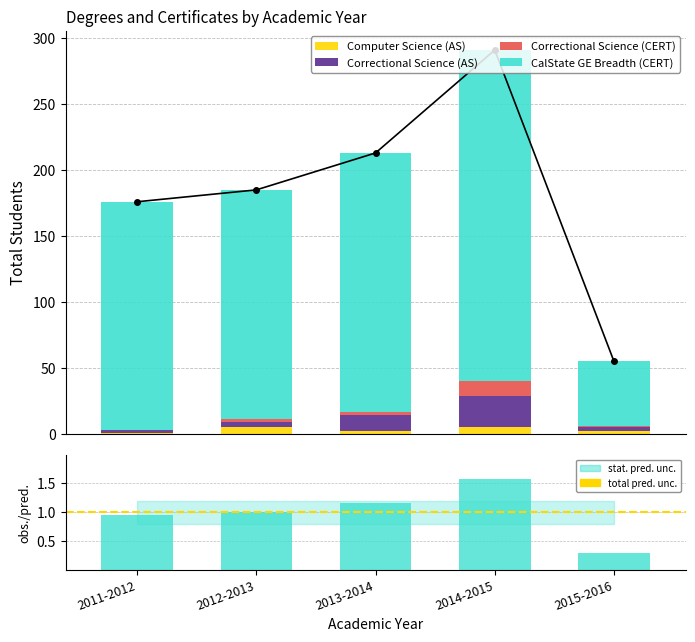

Reading left to right, extract all data points from this chart.

Computer Science (AS): 1	5	2	5	2
Correctional Science (AS): 2	4	12	24	3
Correctional Science (CERT): 0	2	3	11	1
CalState GE Breadth (CERT): 173	174	196	251	49